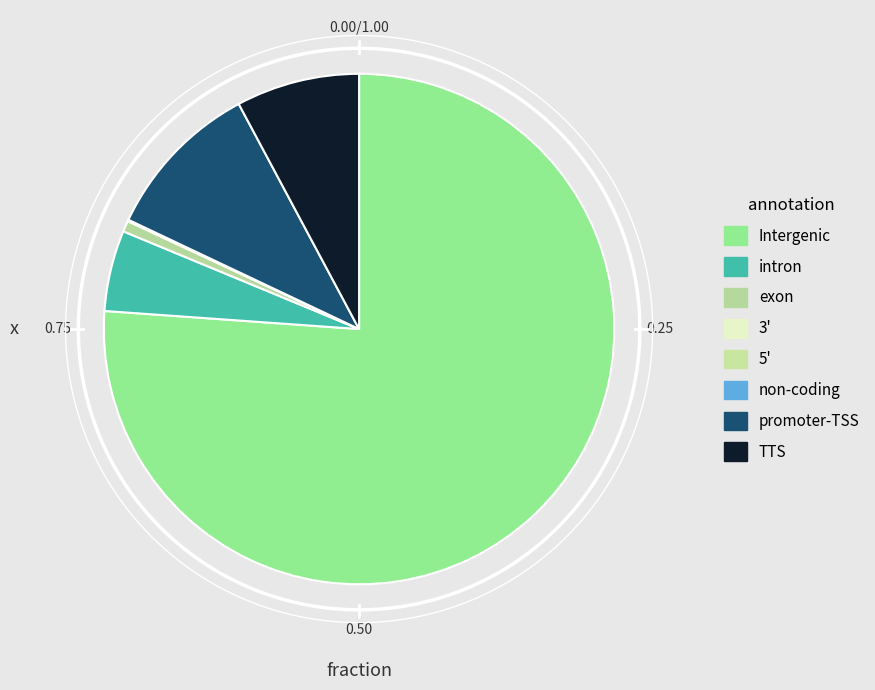

What is the change in value from 23862.6 to 217.85?

-23644.8